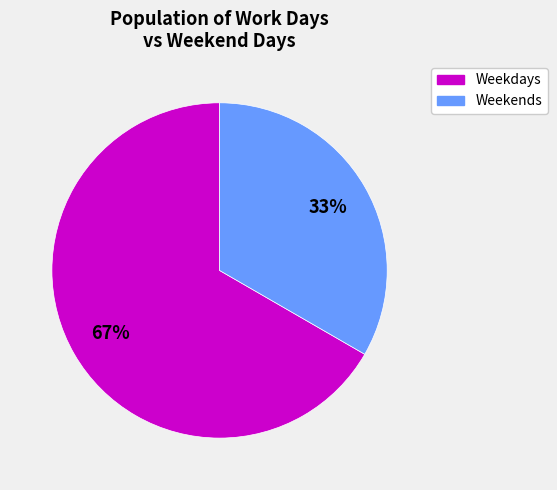

To the nearest percent, what is the average slice percentage?

50%